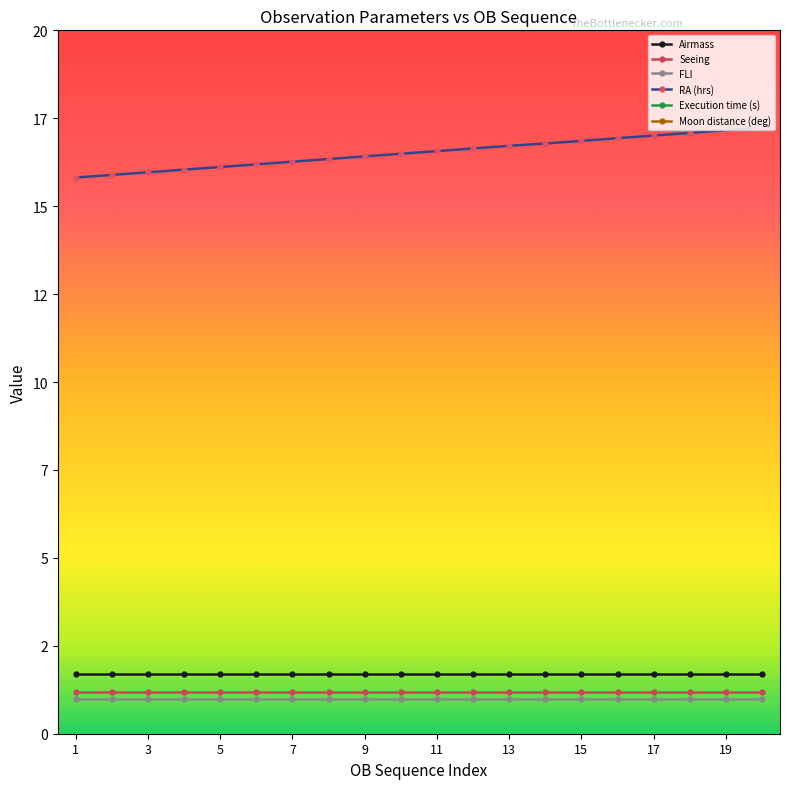

At which category is the sum across all series the highest?

20